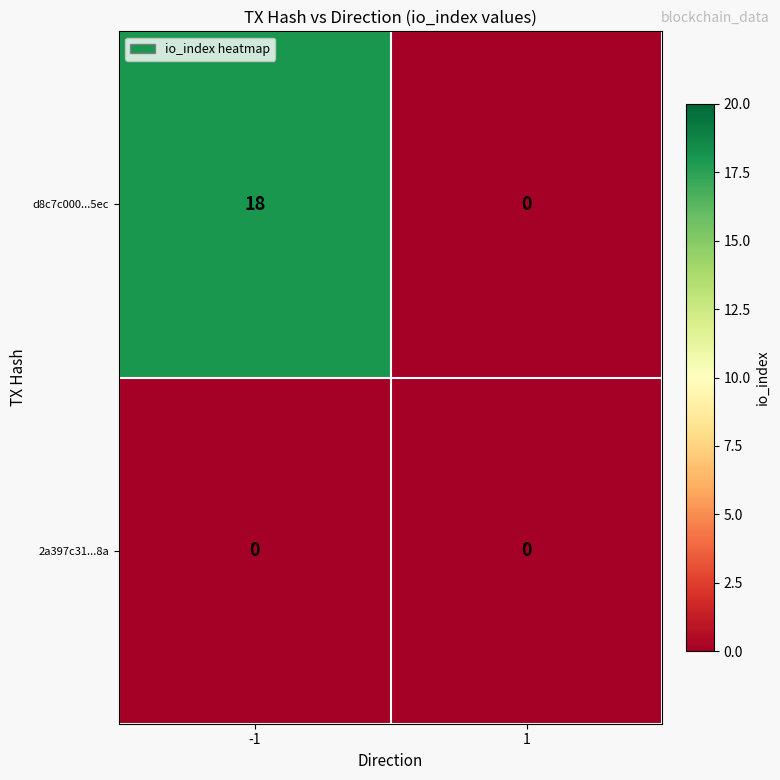

Rank the series by their maximum value, from highest to lowest.

d8c7c000...5ec, 2a397c31...8a